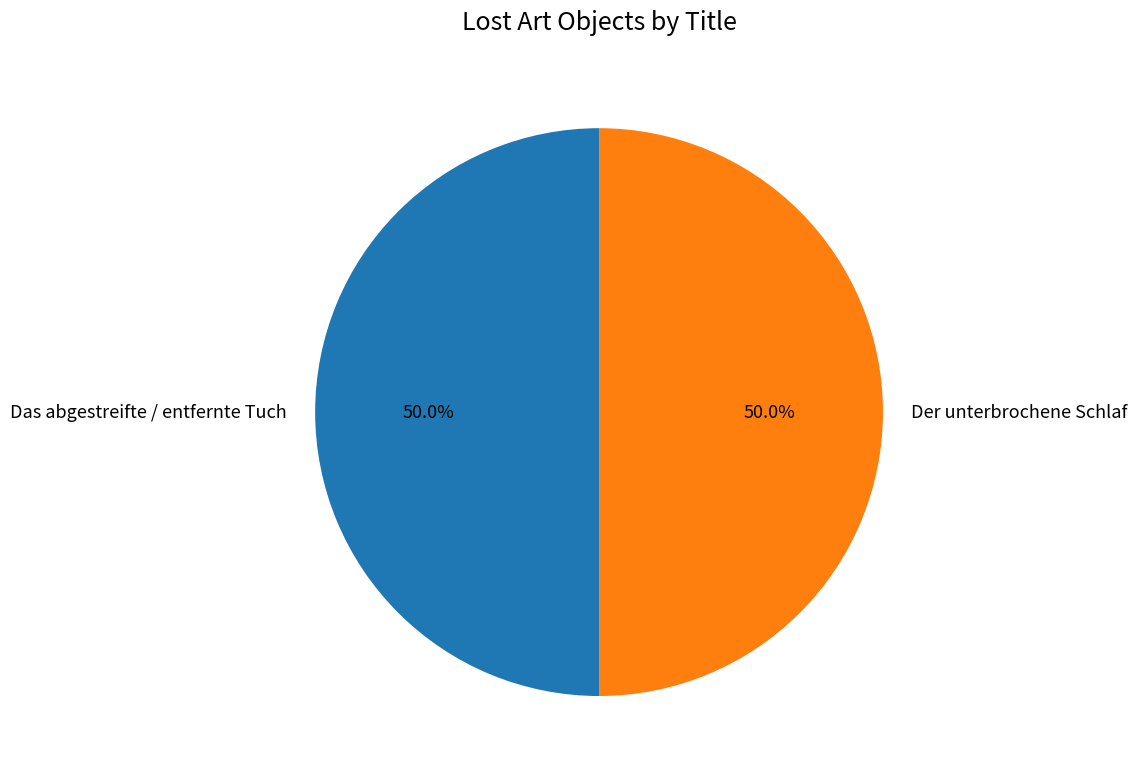

How many segments does this pie chart have?

2